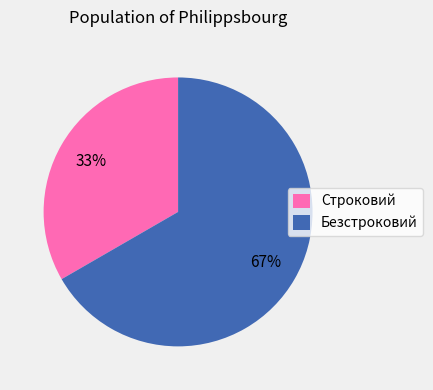

Combined, do Строковий and Безстроковий account for over 50%?

Yes